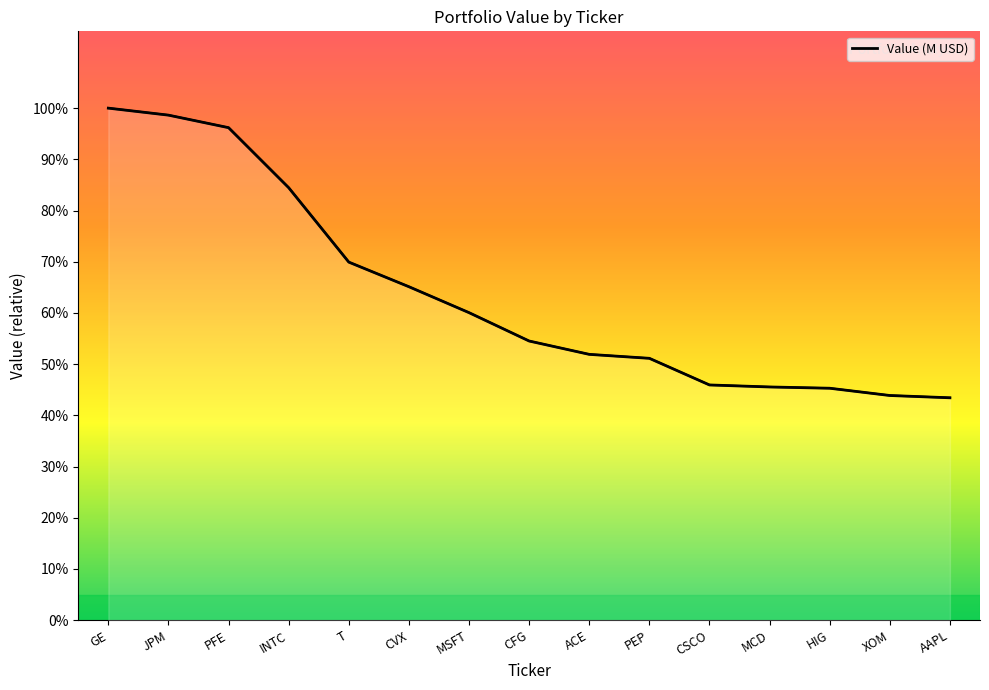

Reading left to right, what are all the values shown in this chart?

GE=516.5	JPM=509.4	PFE=496.8	INTC=436.3	T=361.2	CVX=336.4	MSFT=310.2	CFG=281.6	ACE=268.1	PEP=264.1	CSCO=237.3	MCD=235.2	HIG=233.9	XOM=226.6	AAPL=224.3